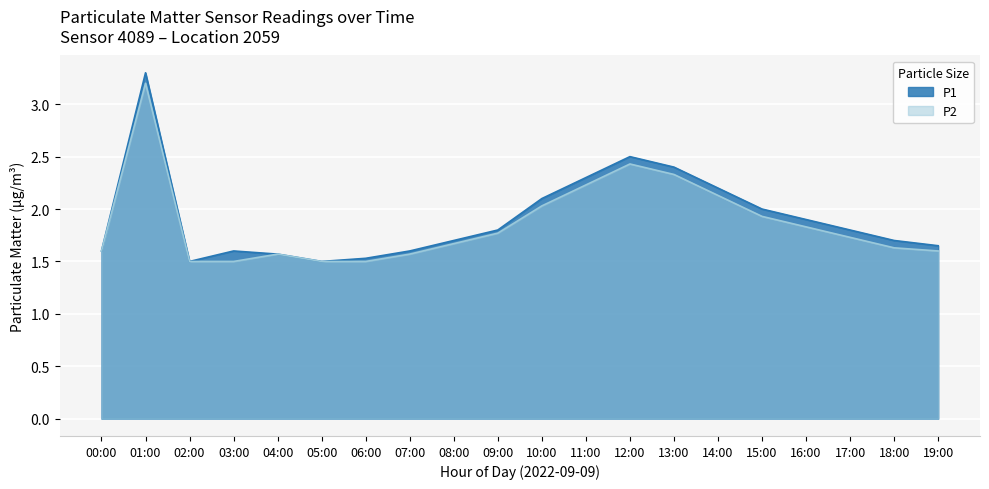

What is the sum of all P1 values?

38.2